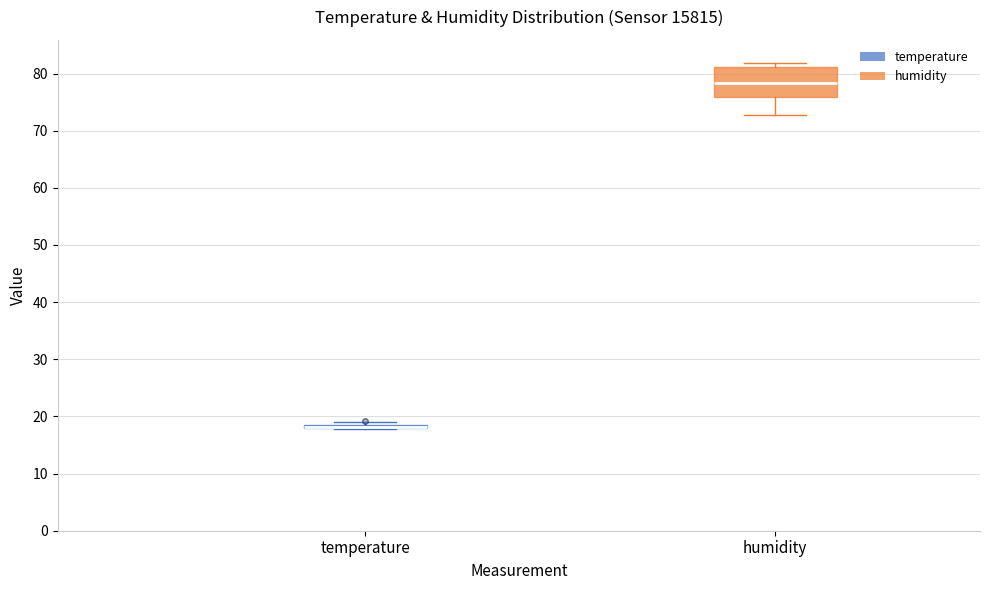

Which box is the tallest, from its lower edge to its upper edge?

humidity